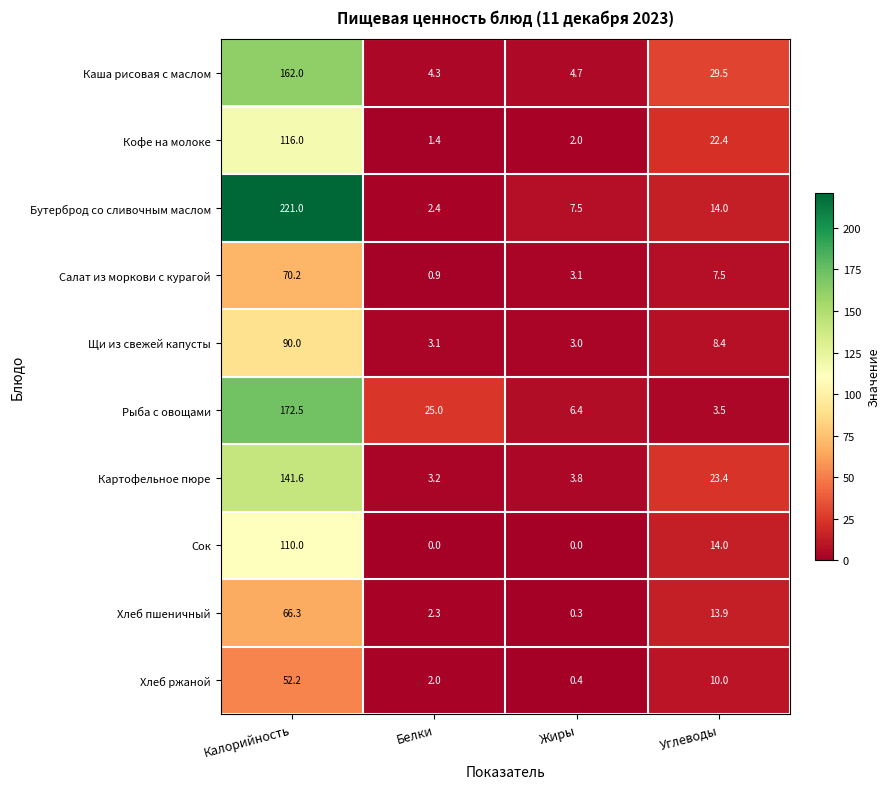

At which label does Кофе на молоке first exceed 22?

Калорийность